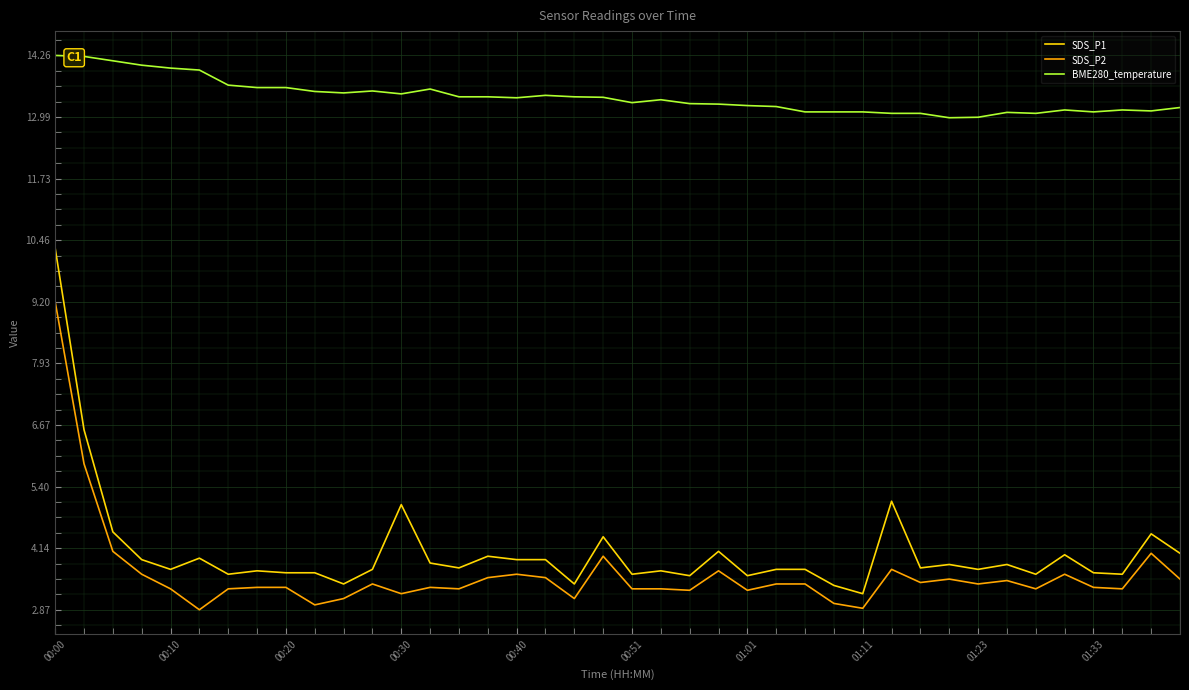

Which series has the widest spread of values?

SDS_P1